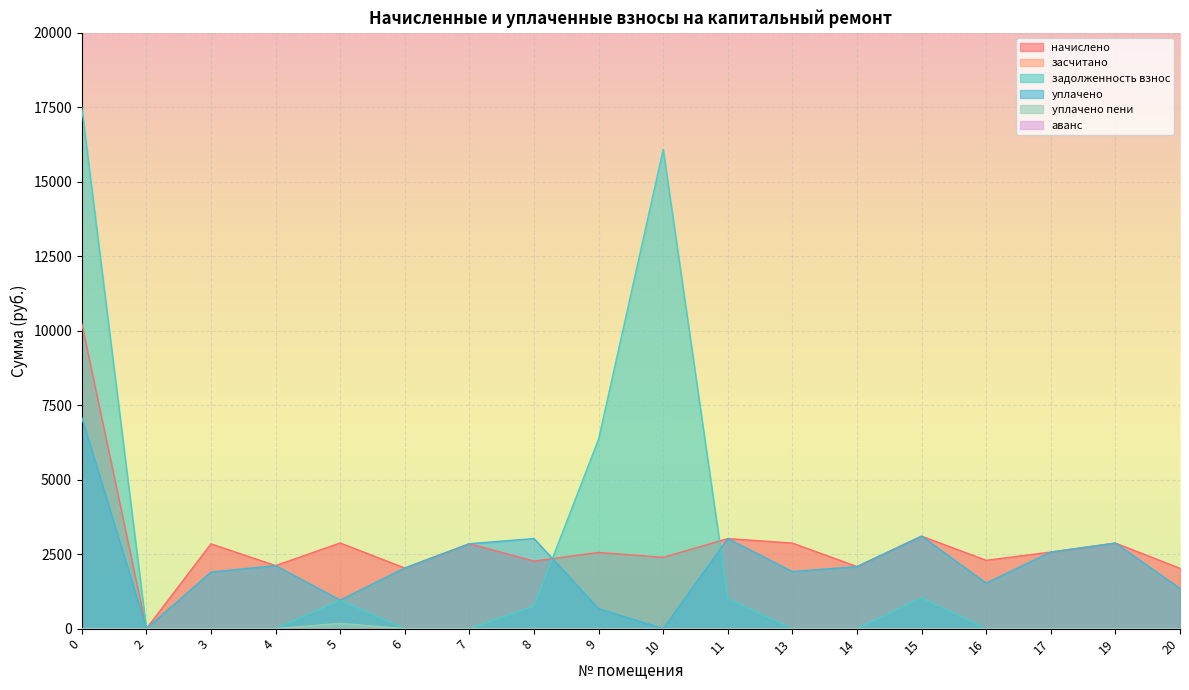

Reading left to right, extract all data points from this chart.

начислено: 10246.2	0.0	2846.4	2116.3	2875.9	2035.2	2850.1	2267.5	2558.8	2392.9	3023.3	2872.2	2083.2	3104.5	2293.3	2569.8	2872.2	2024.2
задолженность взнос: 17494.7	0.0	0.0	0.0	958.6	0.0	0.0	755.8	6360.6	16085.5	1007.8	0.0	0.0	1034.8	0.0	0.0	0.0	0.0
уплачено: 7090.1	0.0	1897.6	2116.3	958.6	2035.2	2850.1	3023.4	670.0	0.0	3023.3	1914.8	2083.2	3104.5	1528.9	2569.8	2872.2	1349.4
уплачено пени: 3.2	0.0	0.0	0.0	175.8	0.0	0.0	0.0	0.0	0.0	0.0	0.0	0.0	0.0	0.0	0.0	0.0	0.0